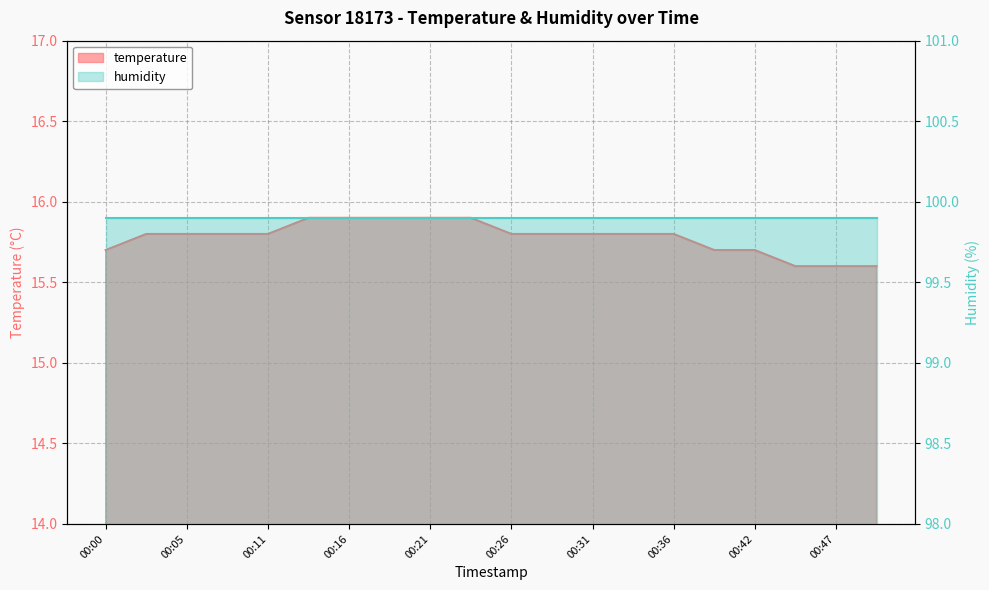

Rank the categories by value from lowest to highest.

00:44, 00:47, 00:49, 00:00, 00:39, 00:42, 00:03, 00:05, 00:08, 00:11, 00:26, 00:29, 00:31, 00:34, 00:36, 00:13, 00:16, 00:18, 00:21, 00:24